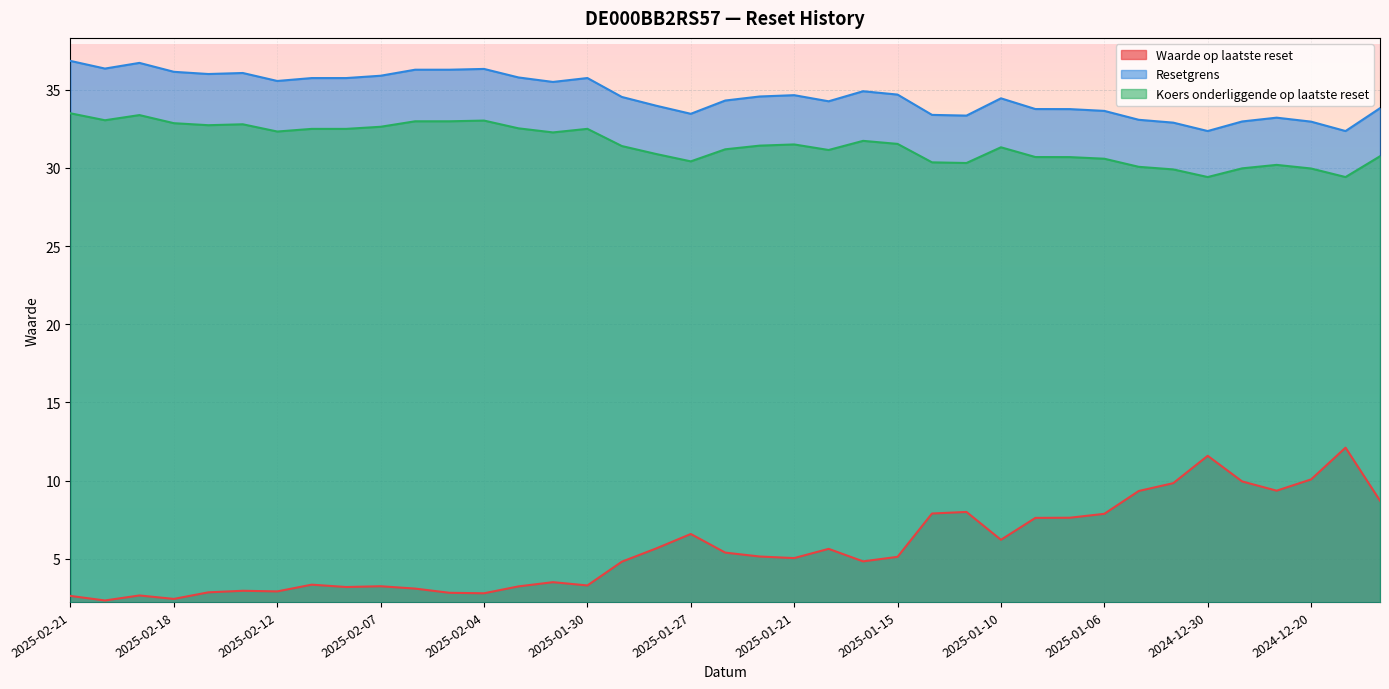

What is the value of the Koers onderliggende op laatste reset point at the 29th from the left?

30.7